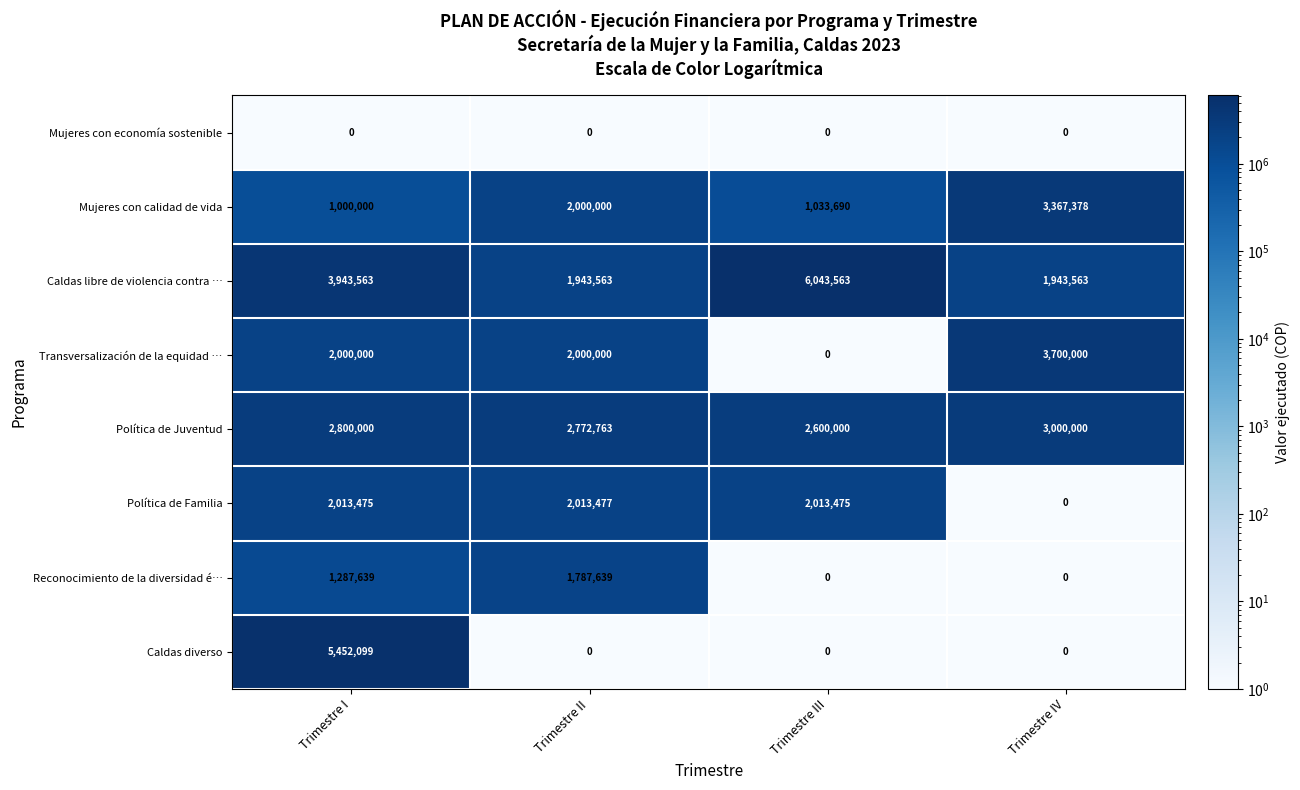

What is the smallest value displayed?

0